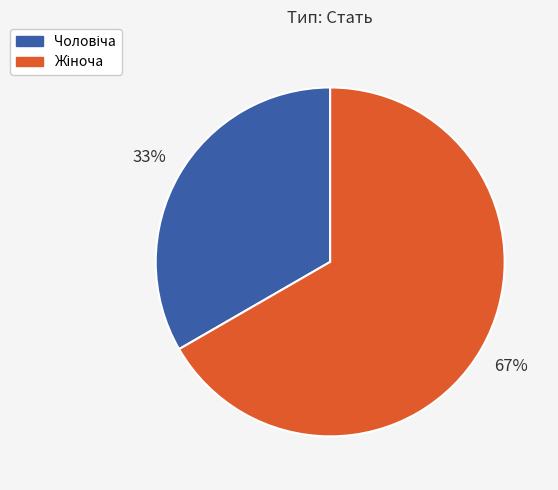

How many slices are in this pie chart?

2